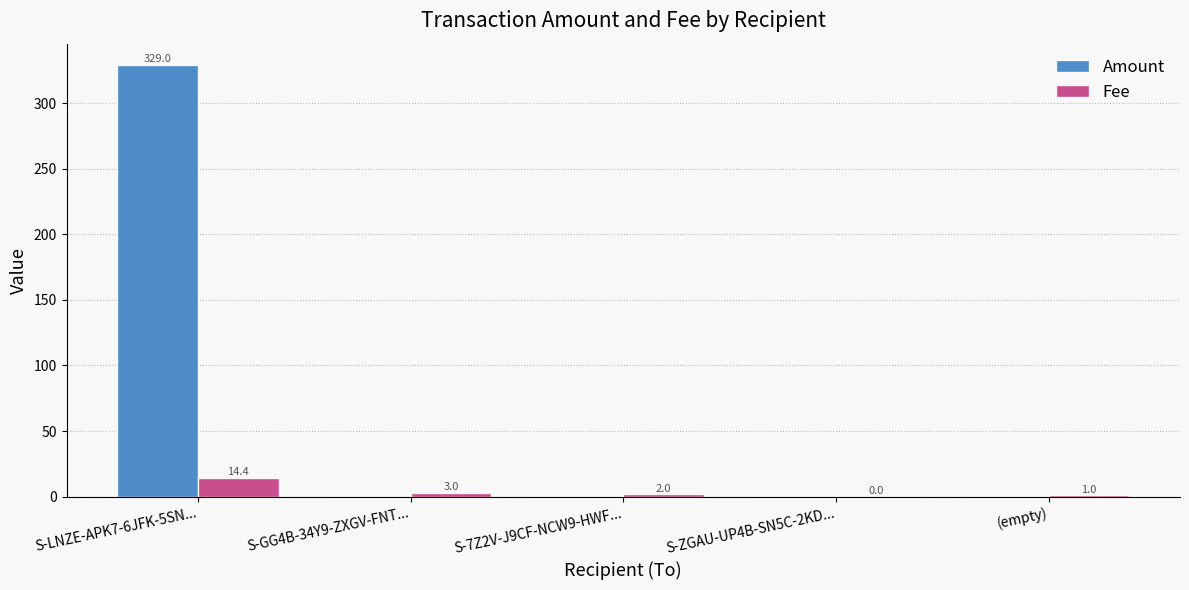

Which series changed the most between S-GG4B-34Y9-ZXGV-FNT... and (empty)?

Fee